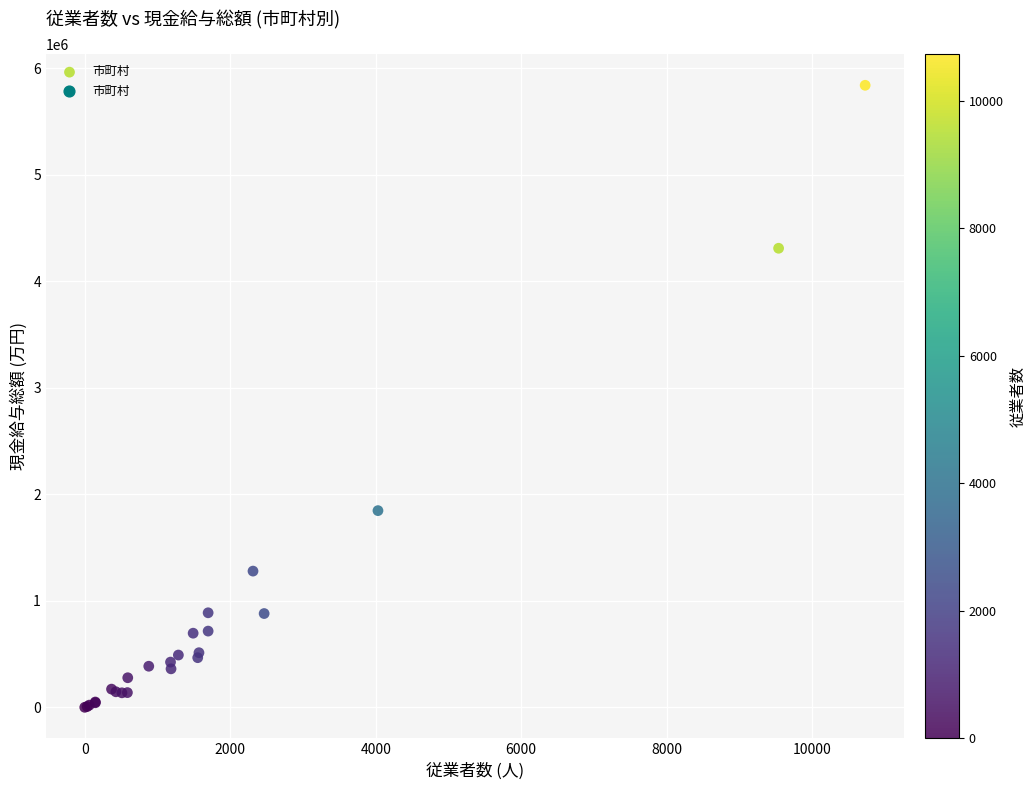

What Y value in the scatter plot is closest to 2920603?

1846967